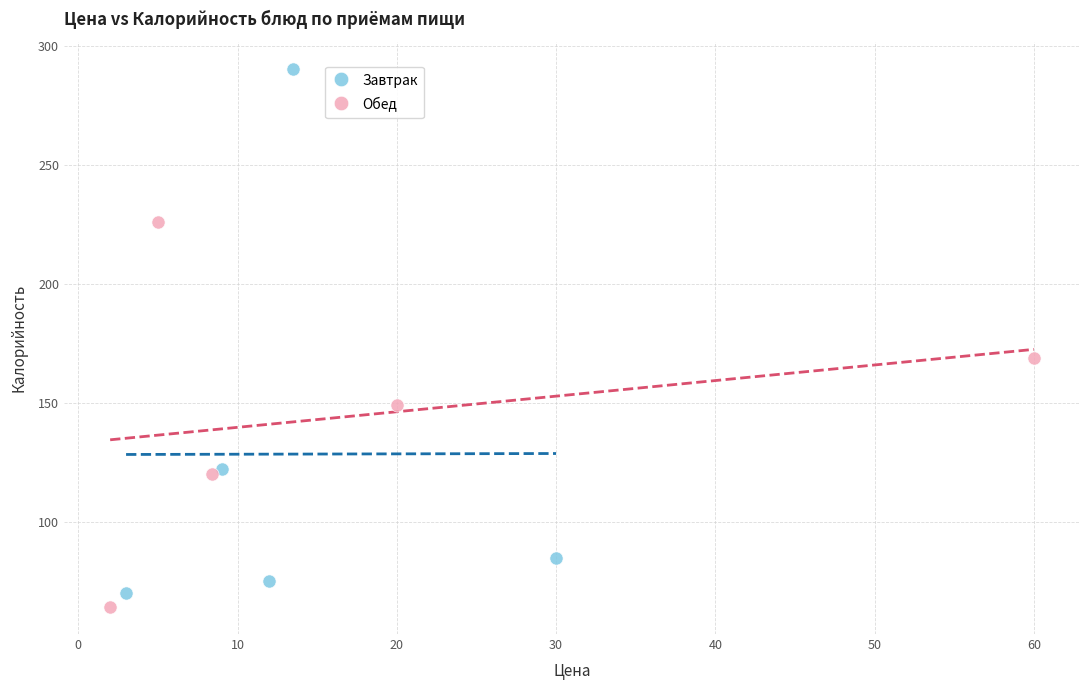

Which series reaches the minimum Y coordinate?

Обед